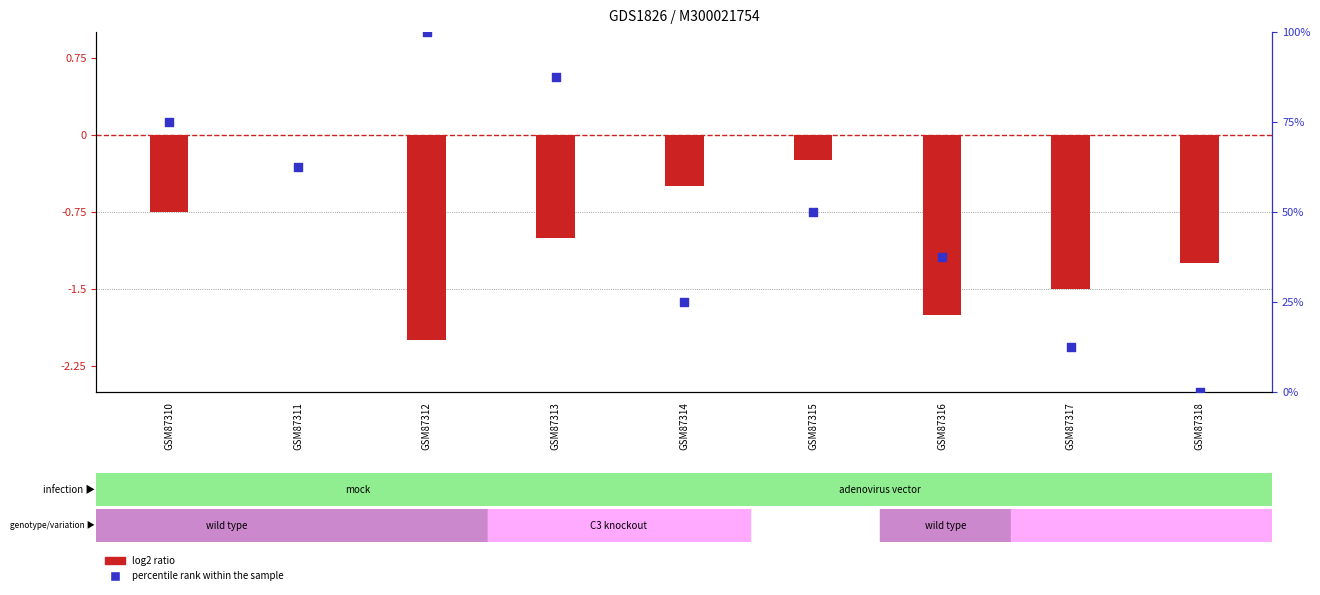

Is the value of percentile rank within the sample at GSM87318 greater than the value of log2 ratio at GSM87318?

Yes